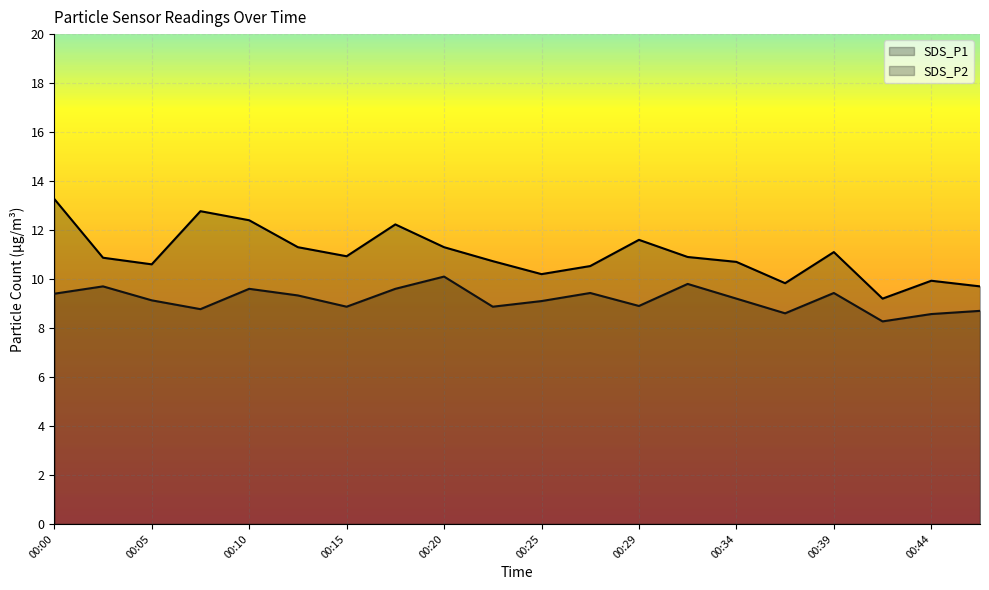

Rank the series by their maximum value, from lowest to highest.

SDS_P2, SDS_P1